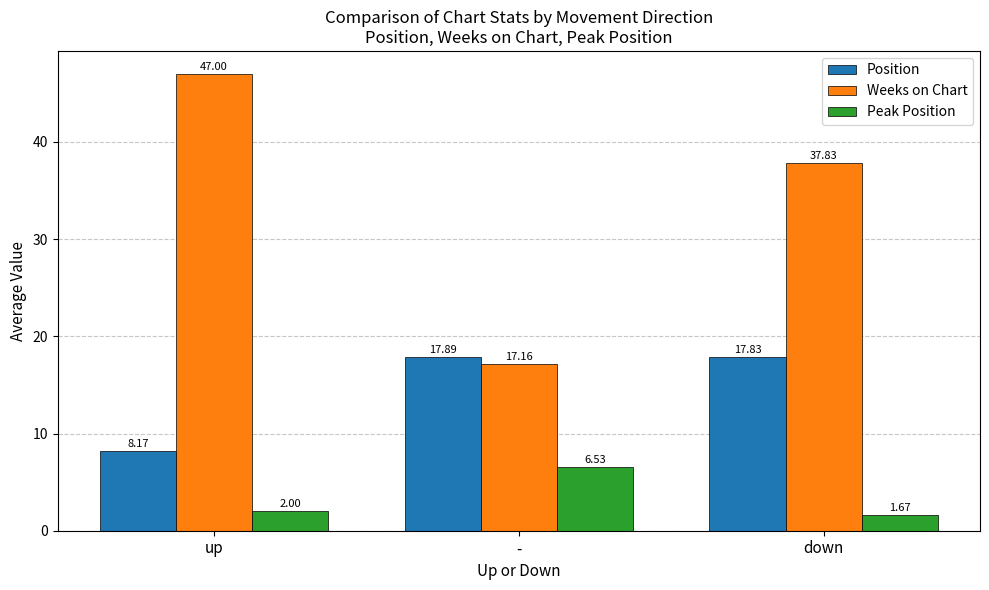

At which label is Weeks on Chart closest to 32?

down